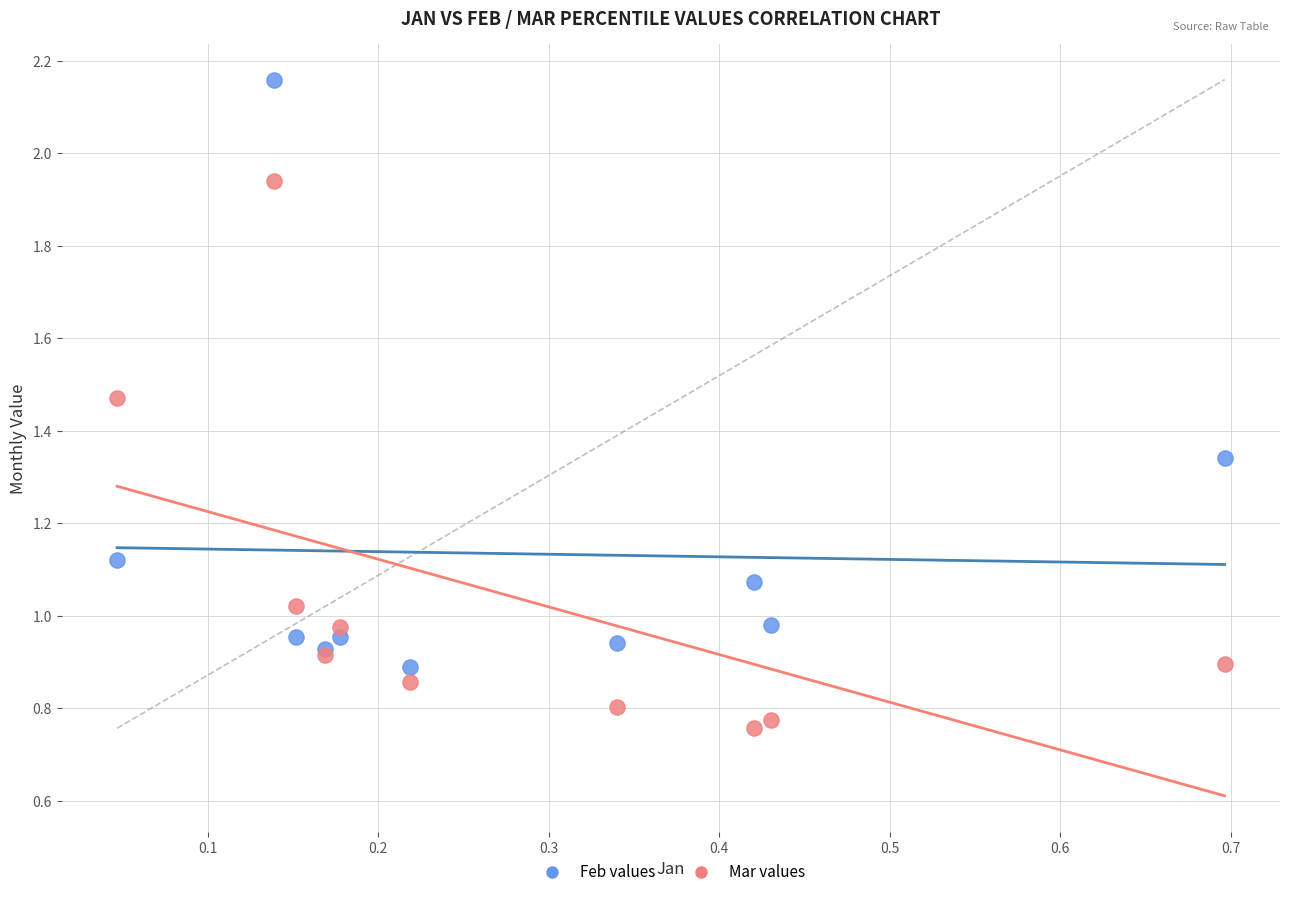

Which series has the widest spread of Y values?

Feb values